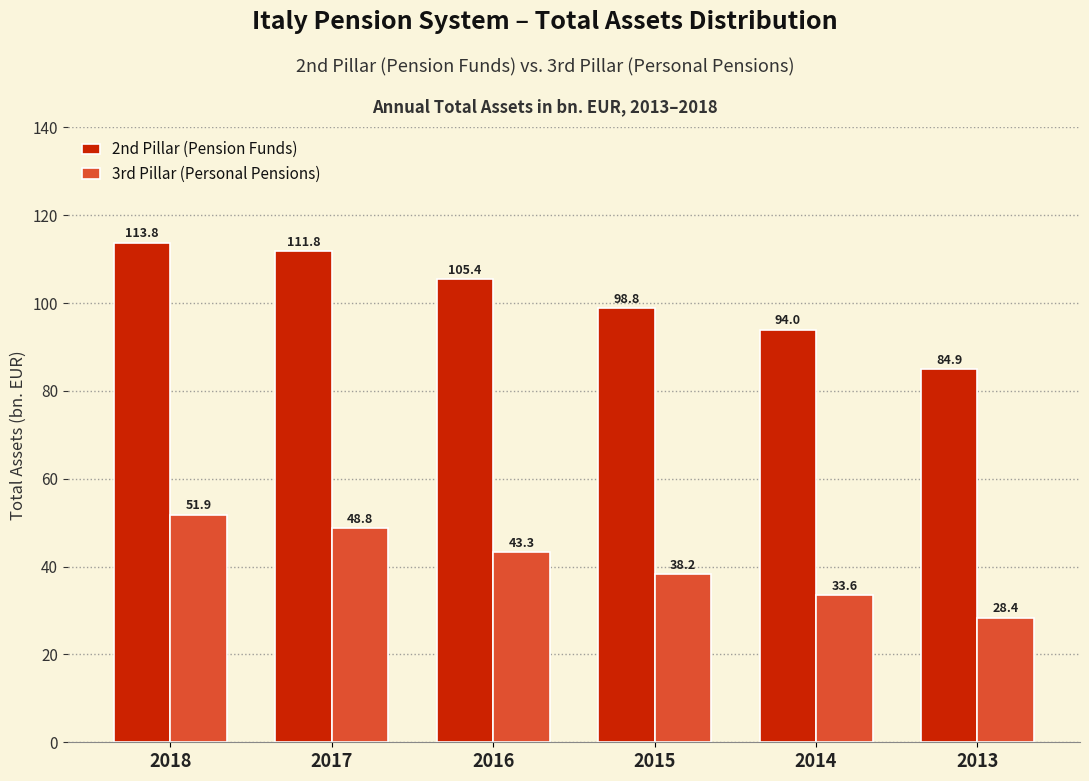

List the series in order of their overall mean, highest first.

2nd Pillar (Pension Funds), 3rd Pillar (Personal Pensions)